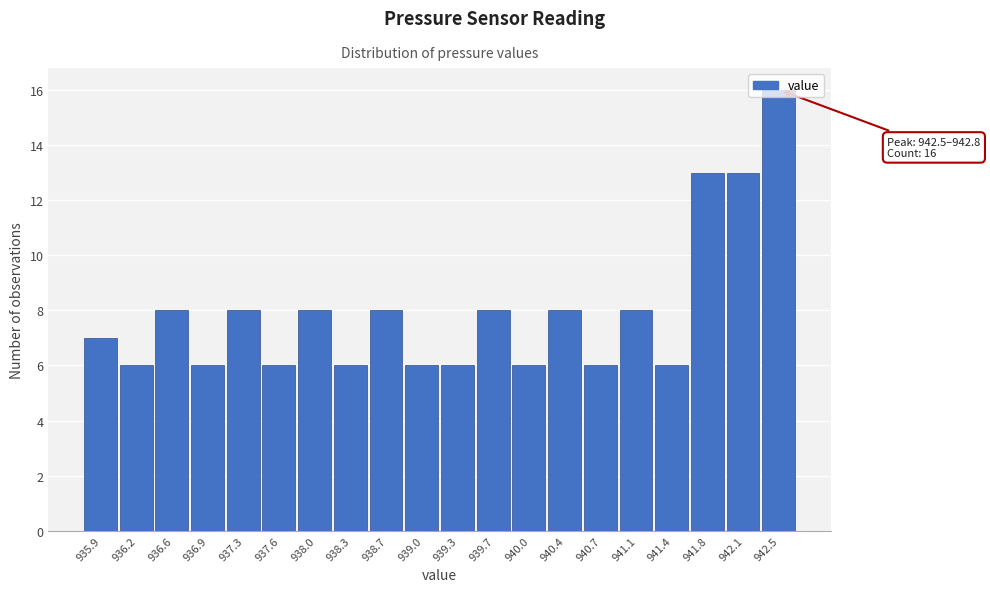

What is the maximum value shown in the chart?

16